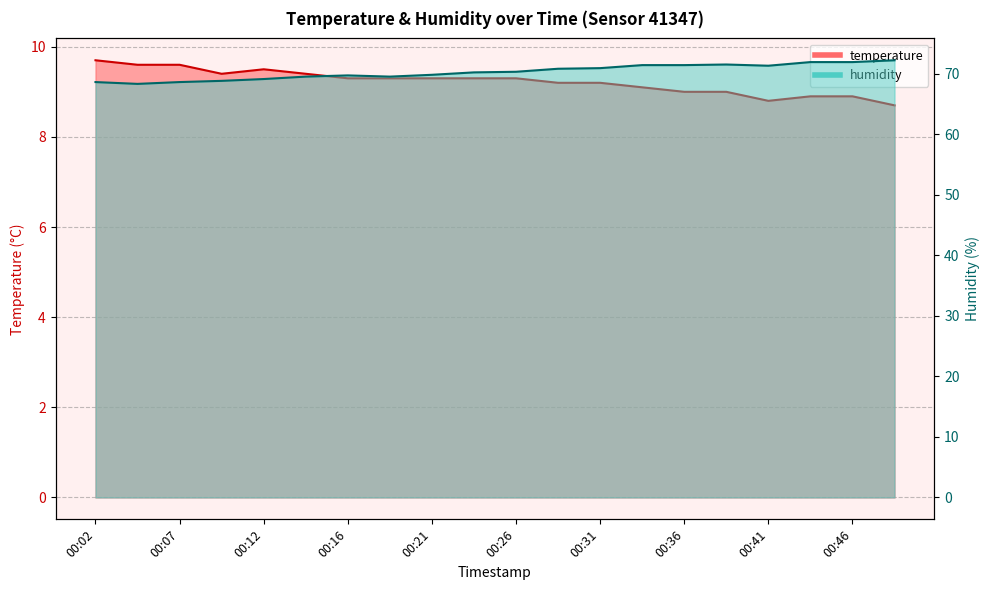

How many lines are shown in the chart?

2